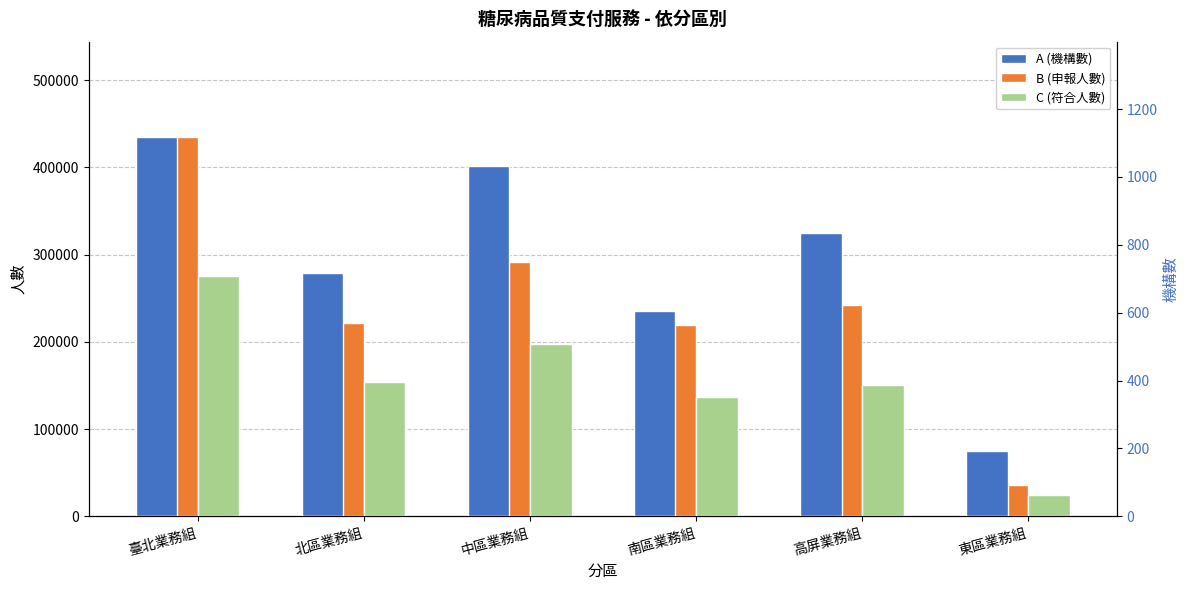

Is the value of B (申報人數) at 南區業務組 greater than the value of A (機構數) at 東區業務組?

Yes